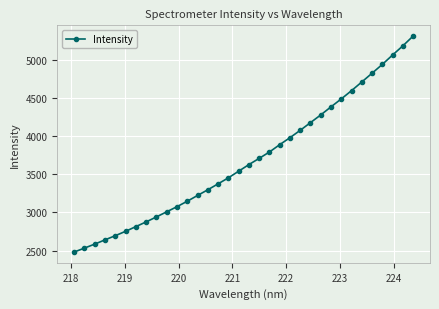

What is the greatest value displayed?

5310.5